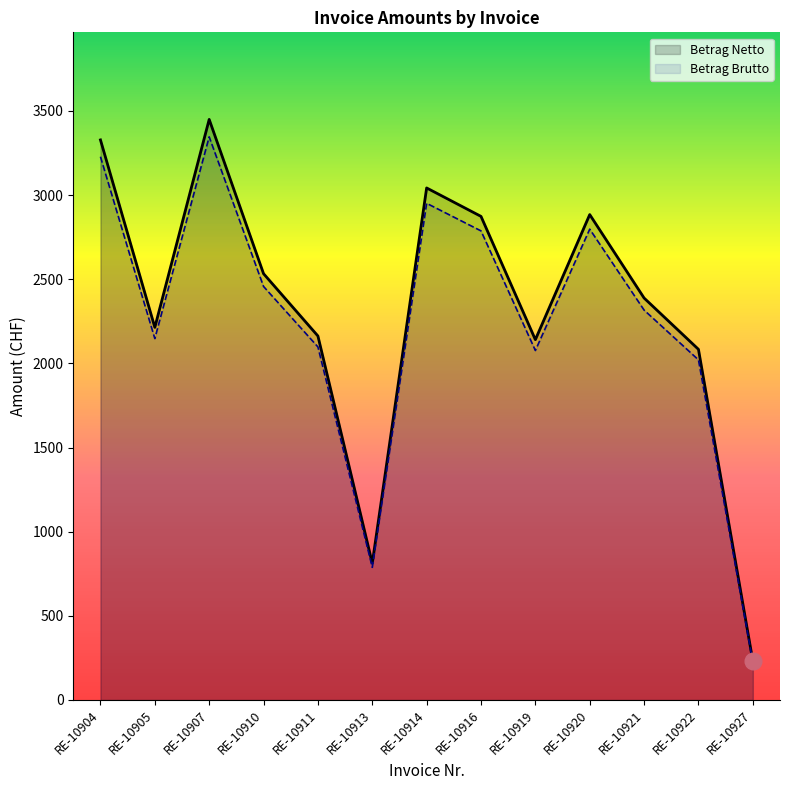

List the series in order of their overall mean, lowest first.

Betrag Brutto, Betrag Netto